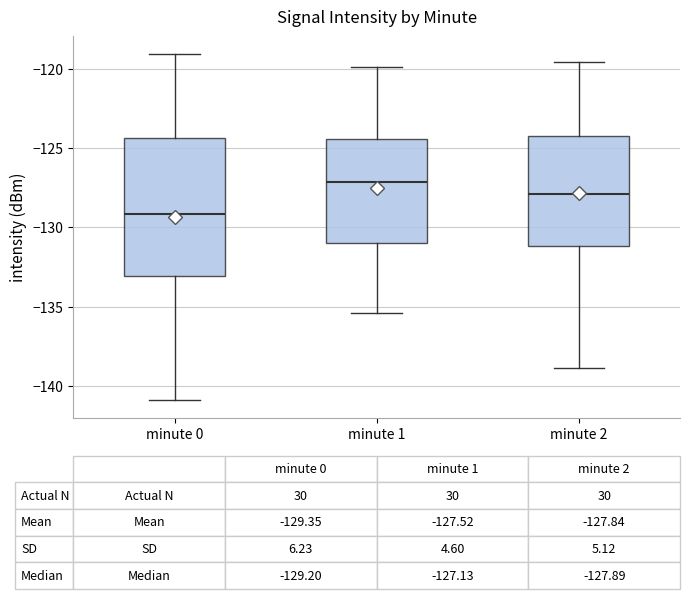

Comparing the boxes themselves (not the whiskers), which one is the tallest?

minute 0